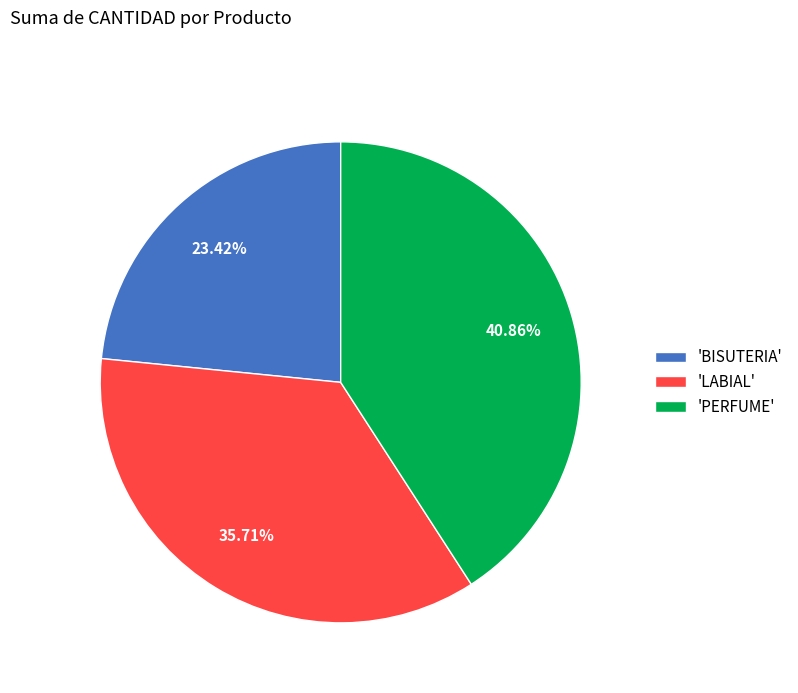

Which slice is the smallest?

'BISUTERIA'